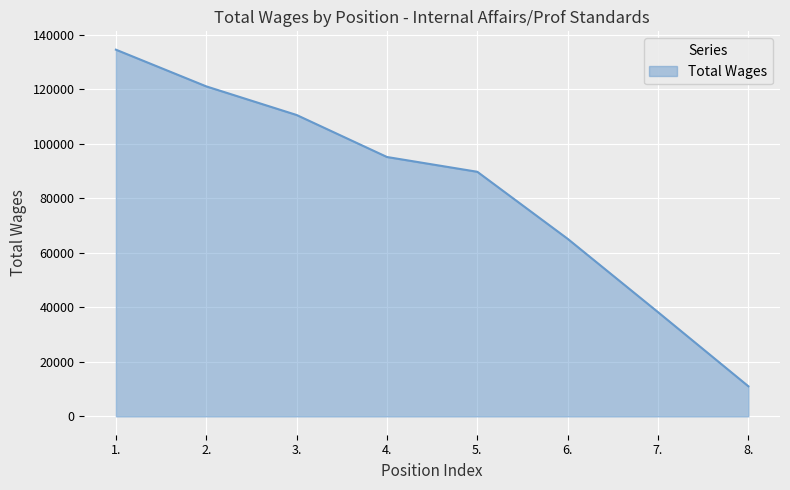

What is the difference between the values at 3. and 8.?

99563